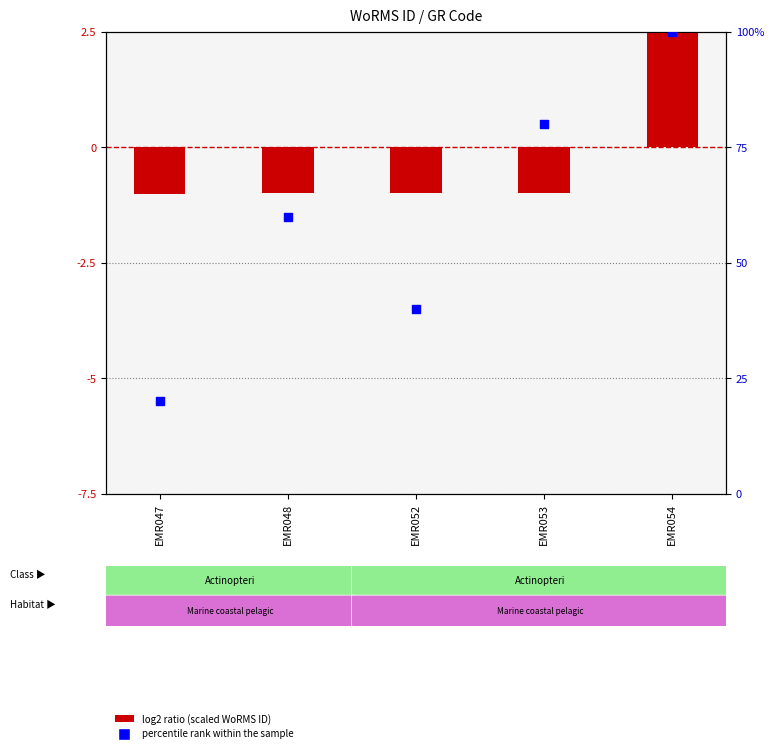

What are all the series names shown in the legend?

log2 ratio (scaled WoRMS ID), percentile rank within the sample